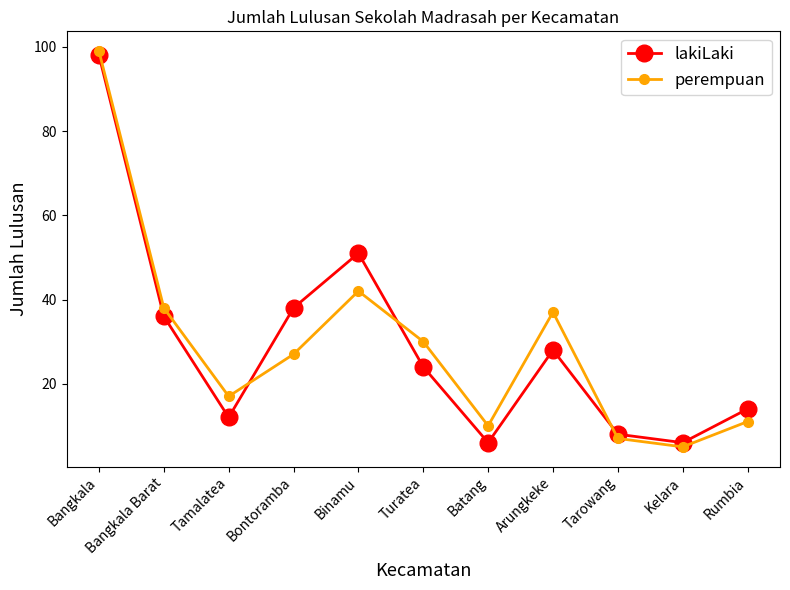

Which series ends up on top after the final intersection of perempuan and lakiLaki?

lakiLaki